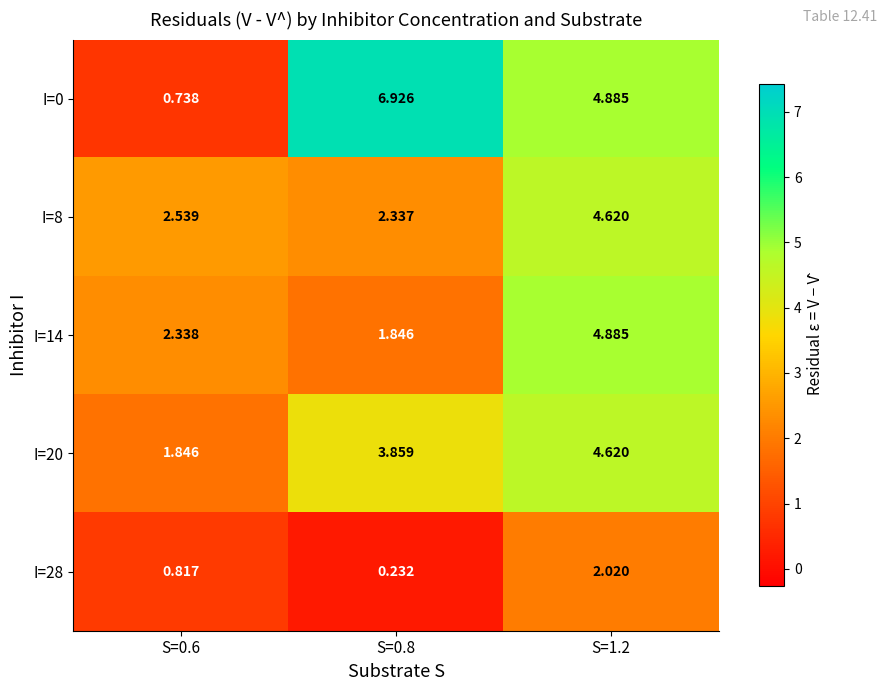

What is the total value across all series at S=0.8?

15.2